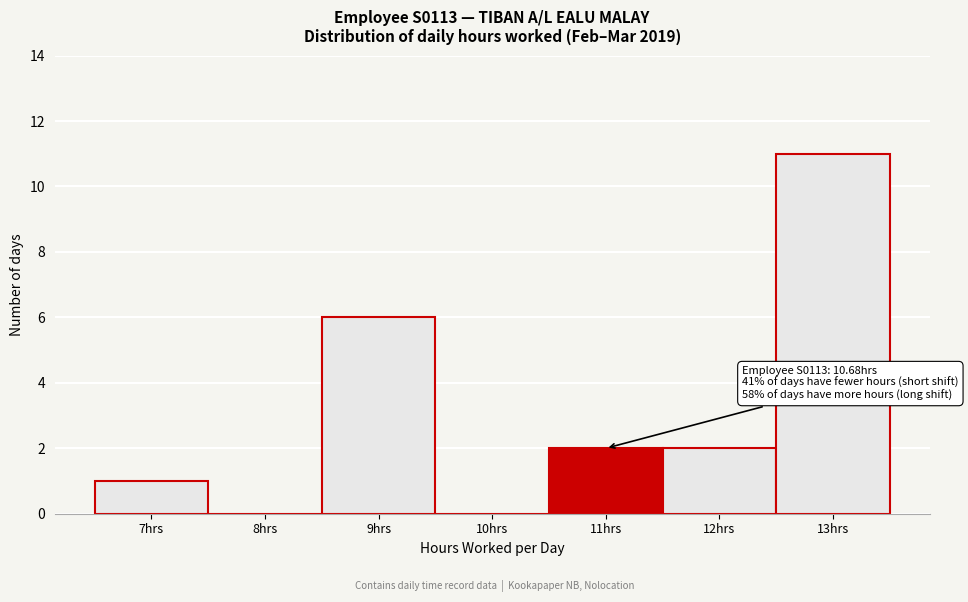

Which range on the x-axis has the tallest bar?

12.5 to 13.5